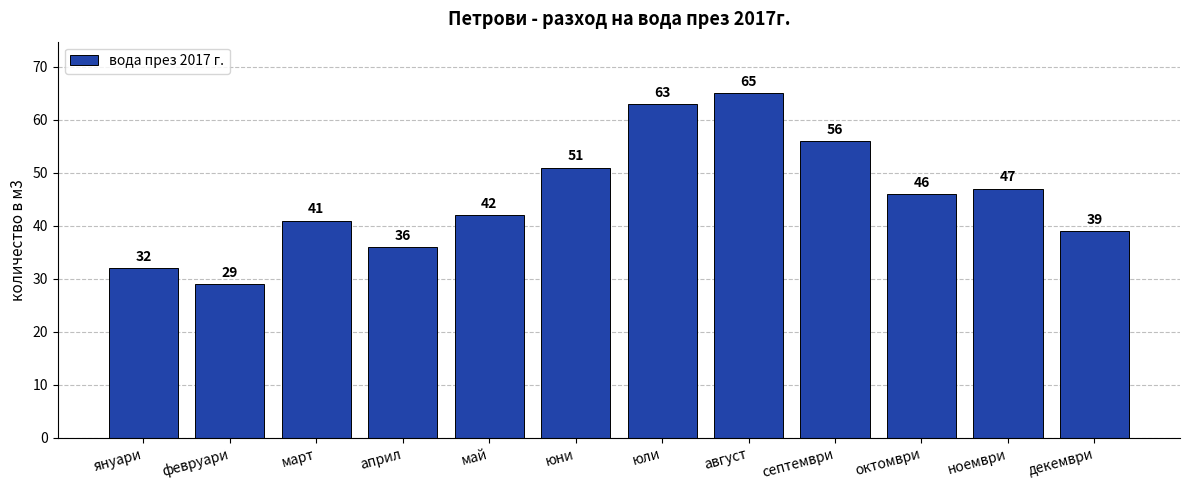

Is it true that the value at май is 42?

True